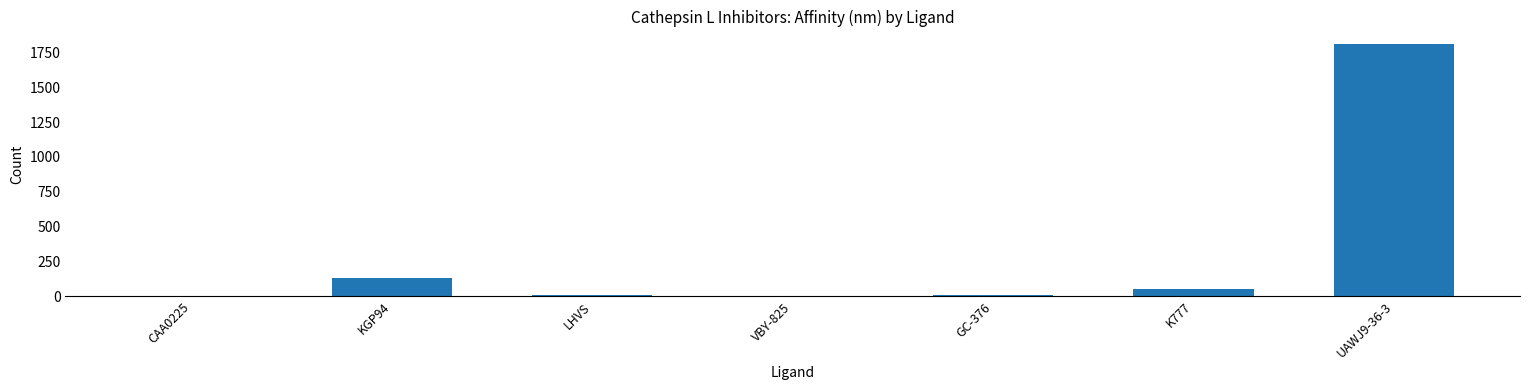

The chart shows a value of 50.0 at K777. True or false?

True